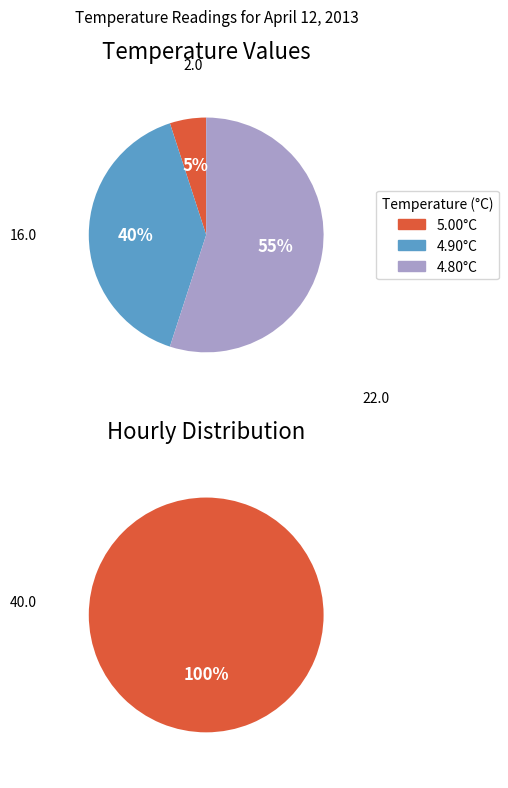

Is Hour 5 the majority of the pie?

No